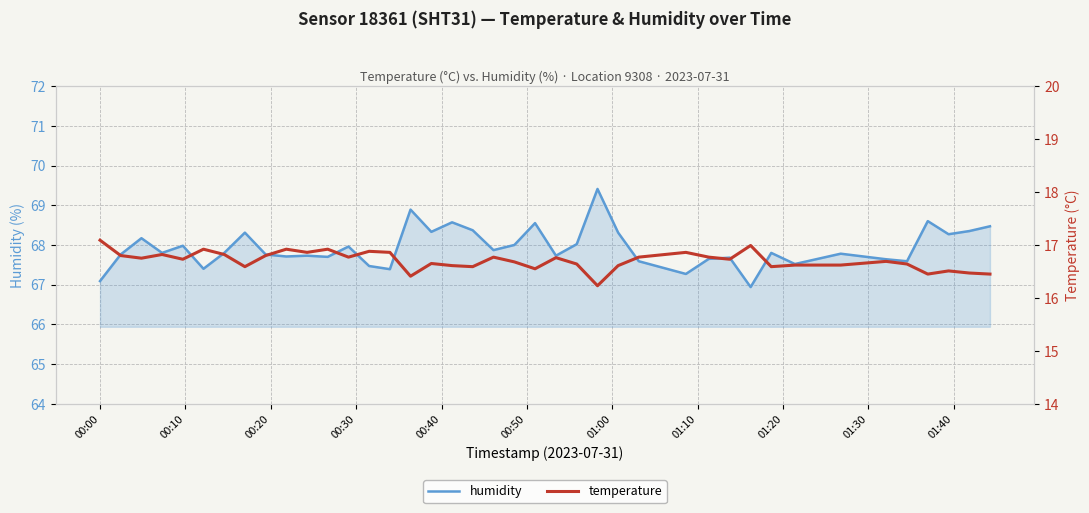

What is the maximum value for humidity?

69.4